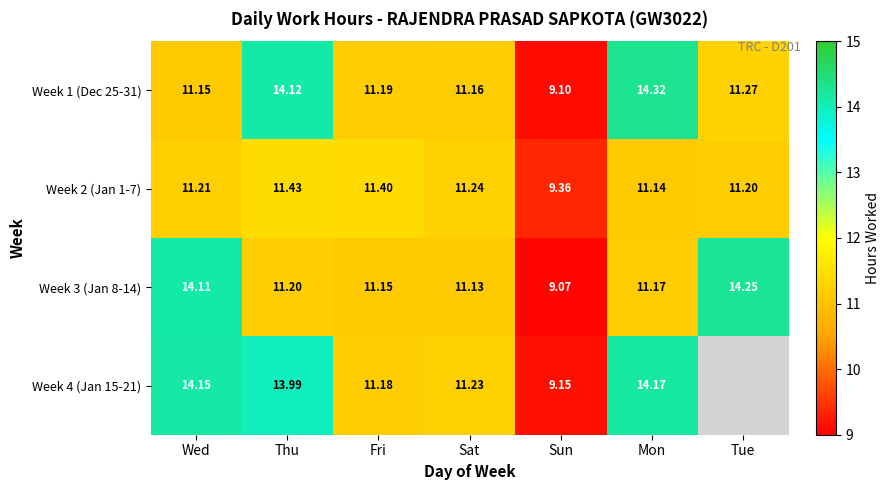

At which label does Week 2 (Jan 1-7) first exceed 11?

Wed